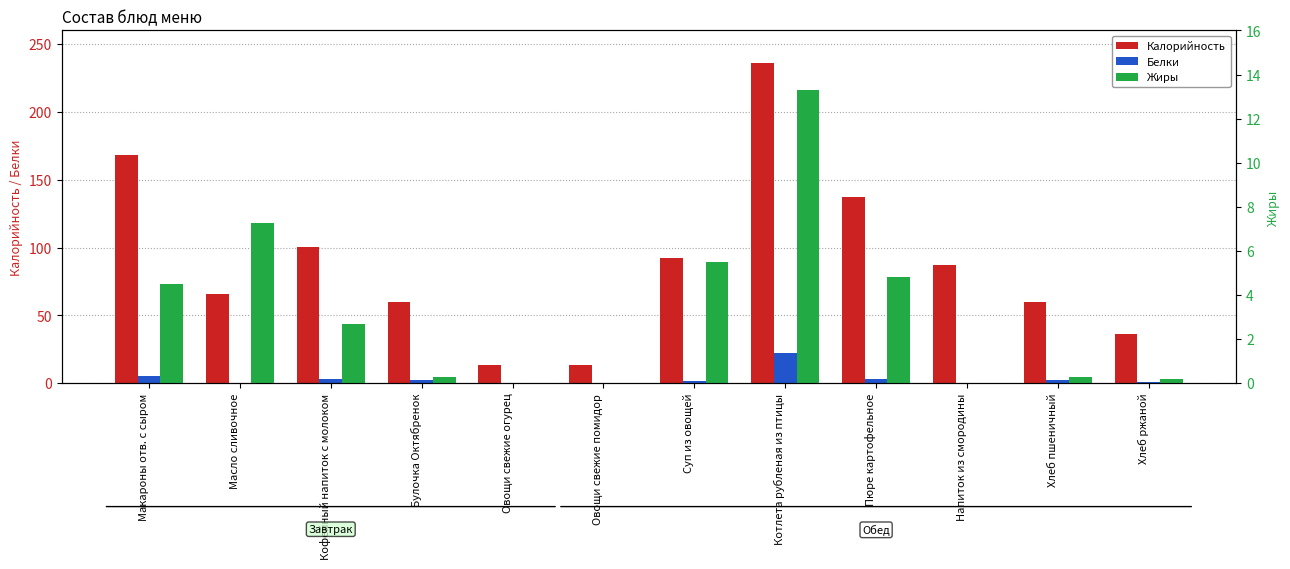

The value of Белки at Напиток из смородины is 0.0. True or false?

False